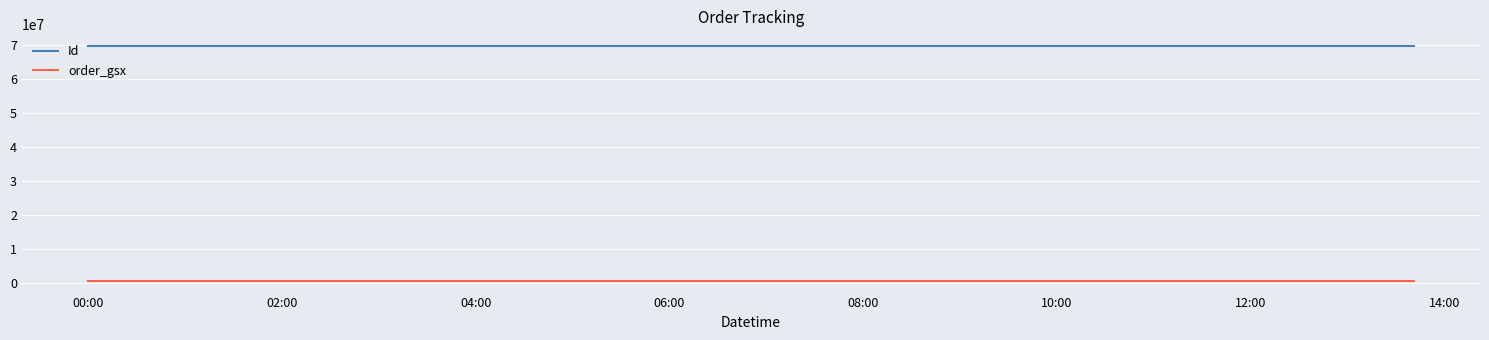

At how many categories does at least one series exceed 1455056?

3